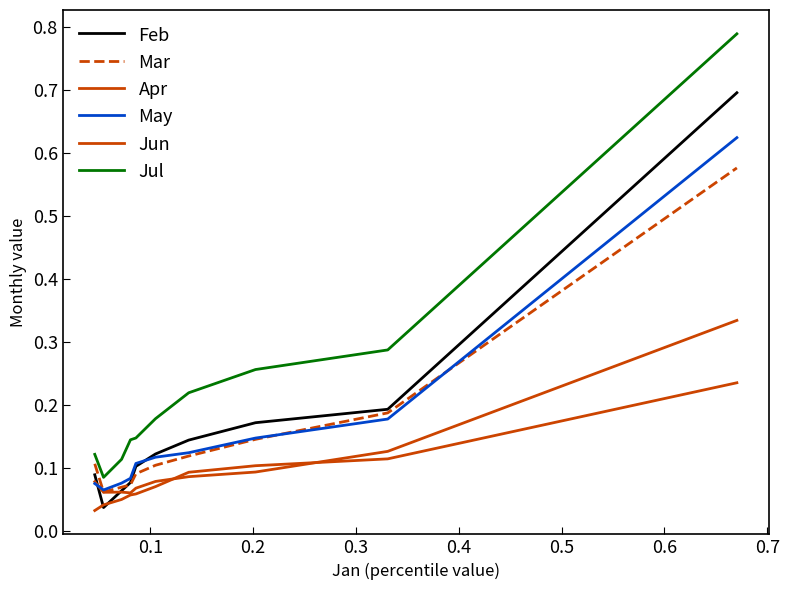

Is this an area chart (filled region under the line)?

No